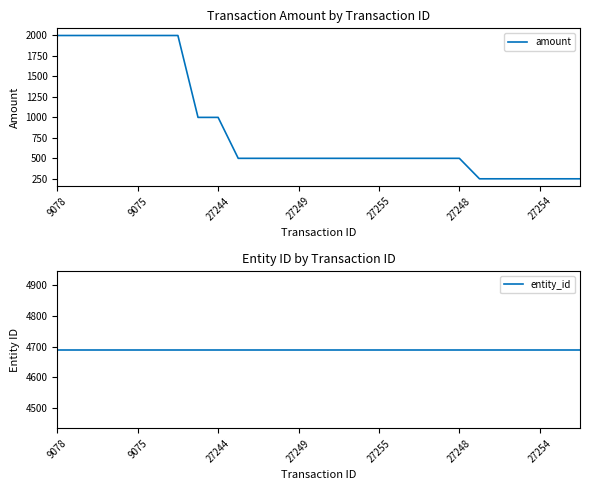

Which series has the largest total across all categories?

entity_id